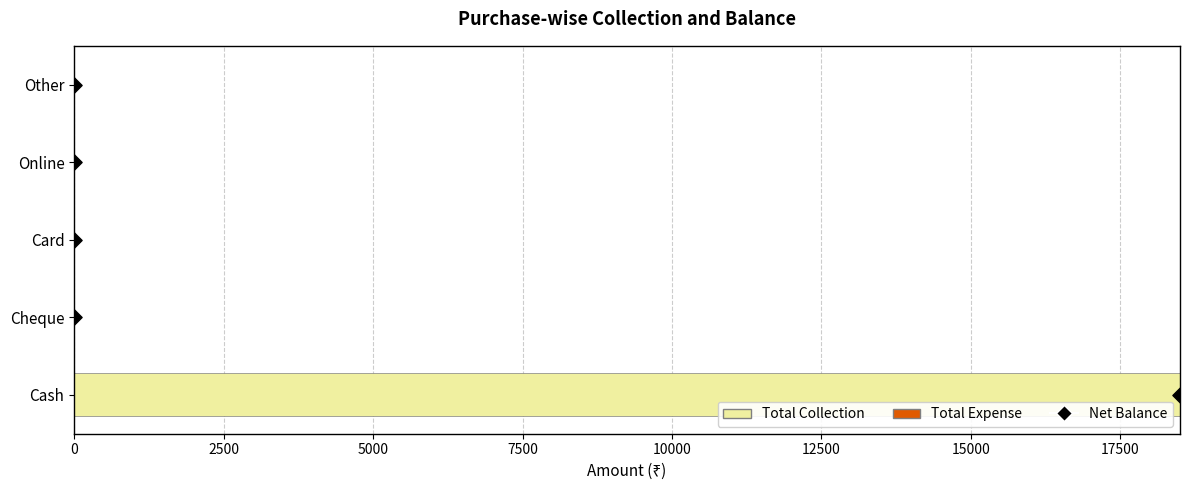

Which series has the widest spread of Y values?

Total Collection